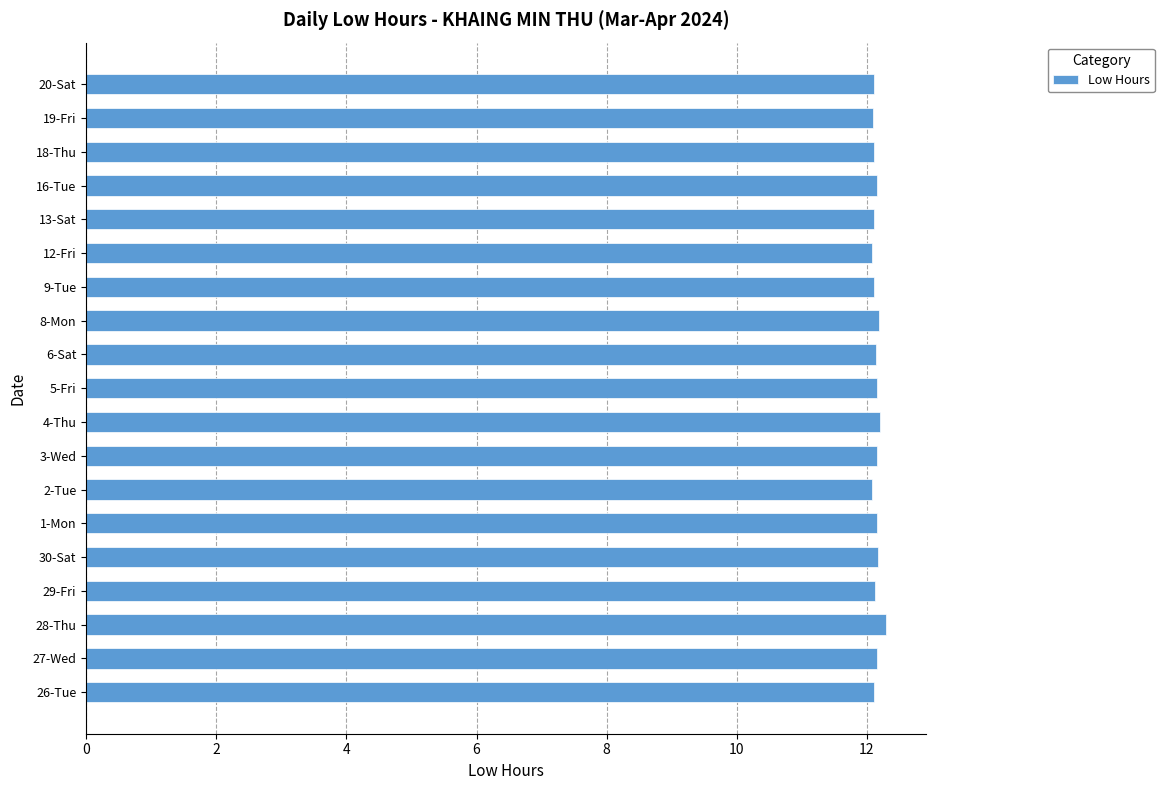

What is the sum of the values at 3-Wed and 1-Mon?

24.3